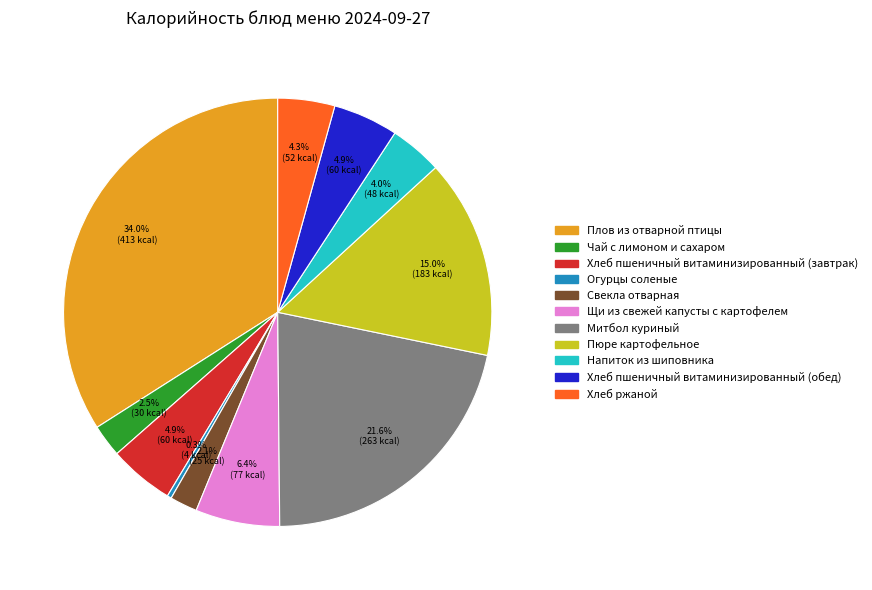

What percentage is the Пюре картофельное slice, to the nearest percent?

15%